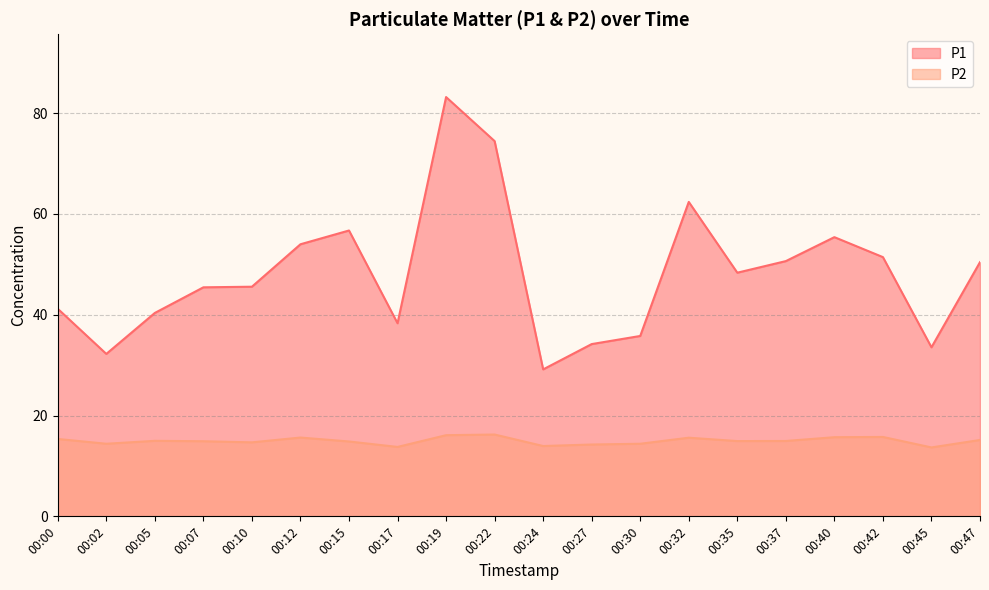

True or false: P1 and P2 intersect in this chart.

False